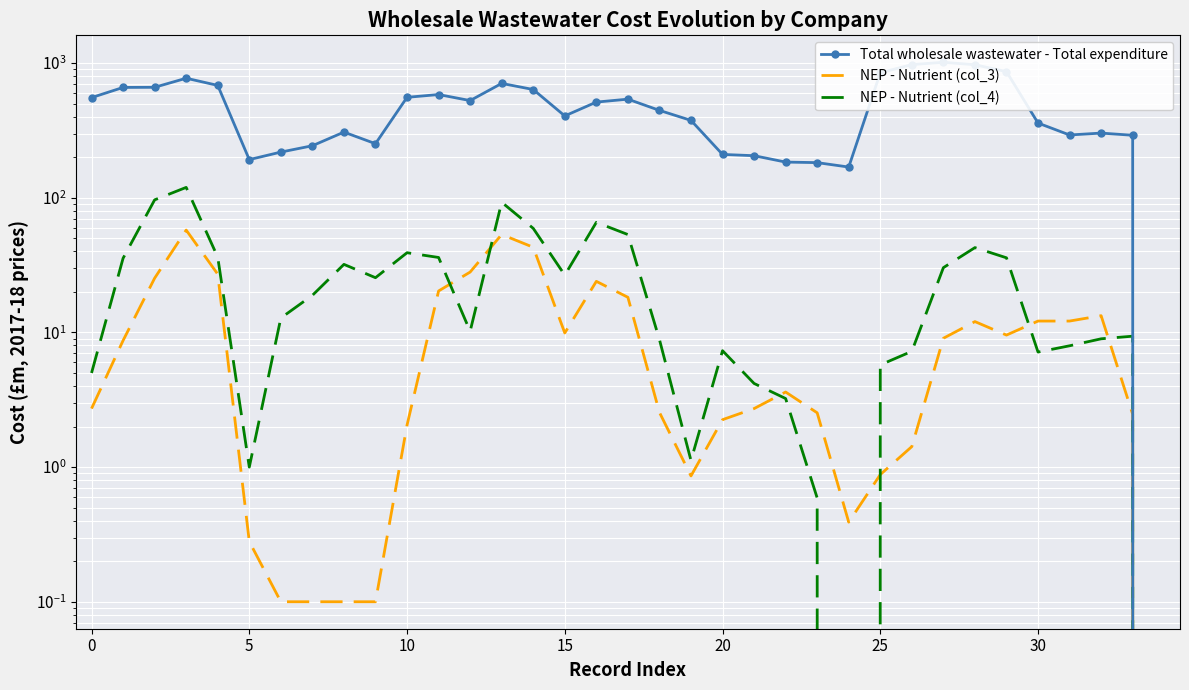

What value does the NEP - Nutrient (col_3) series have at 21?

2.7